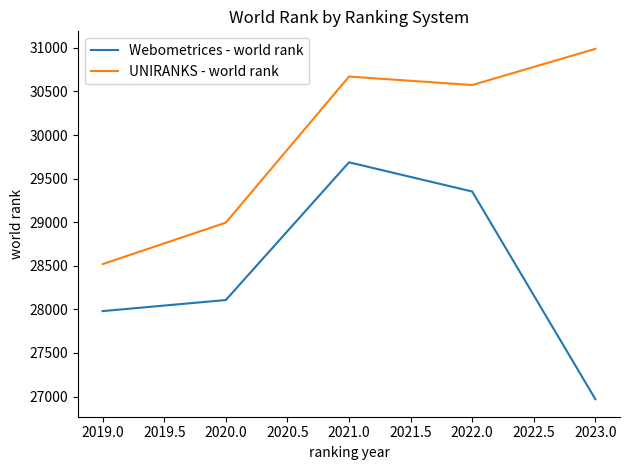

Between 2021.0 and 2023.0, which series saw the biggest shift?

Webometrices - world rank